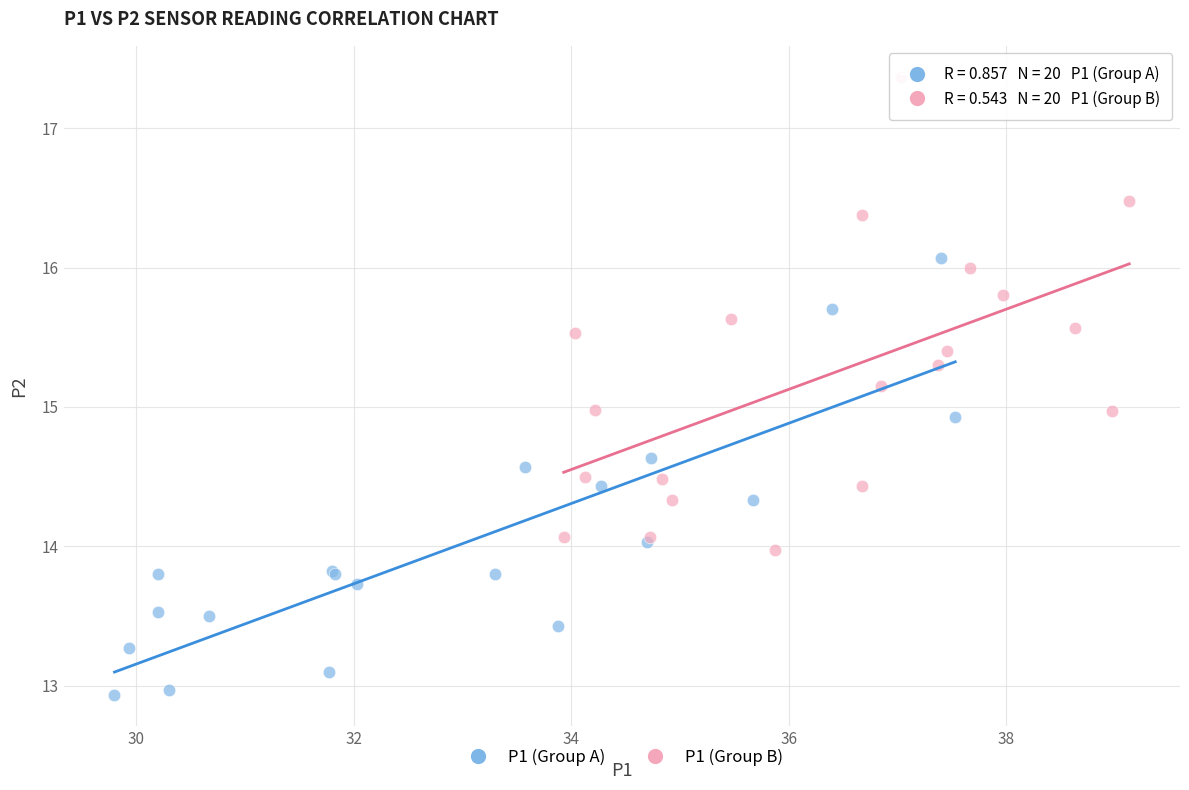

Which series reaches the maximum Y coordinate?

P1 (Group B)